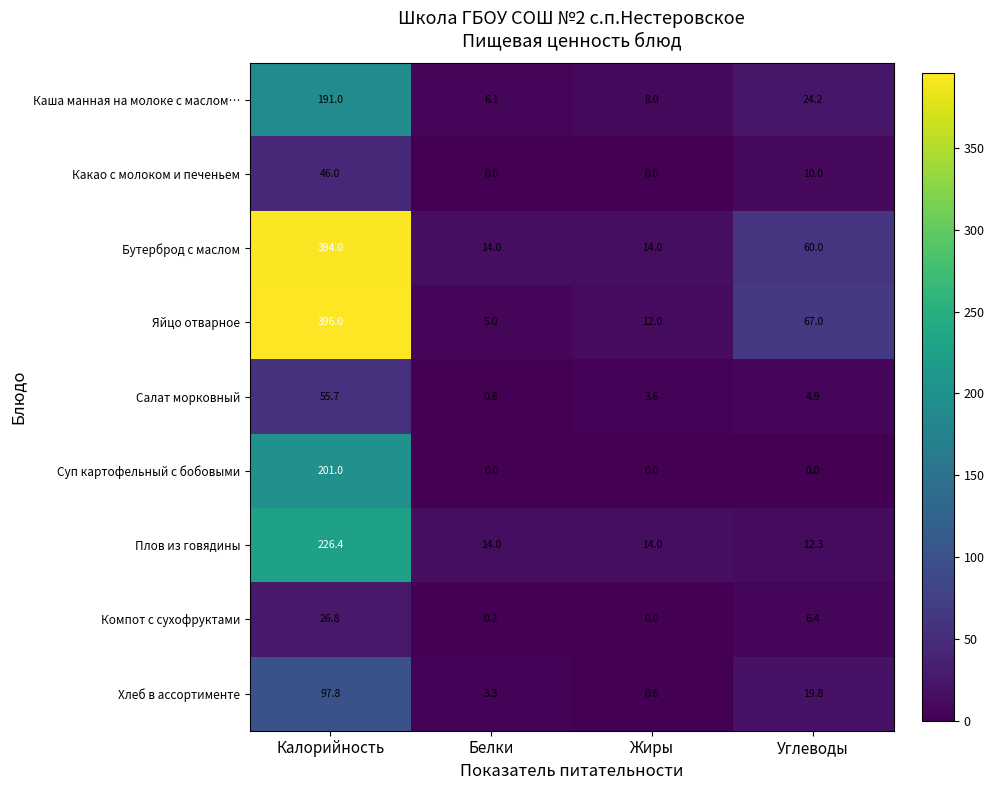

List the labels in order of Хлеб в ассортименте value, largest first.

Калорийность, Углеводы, Белки, Жиры